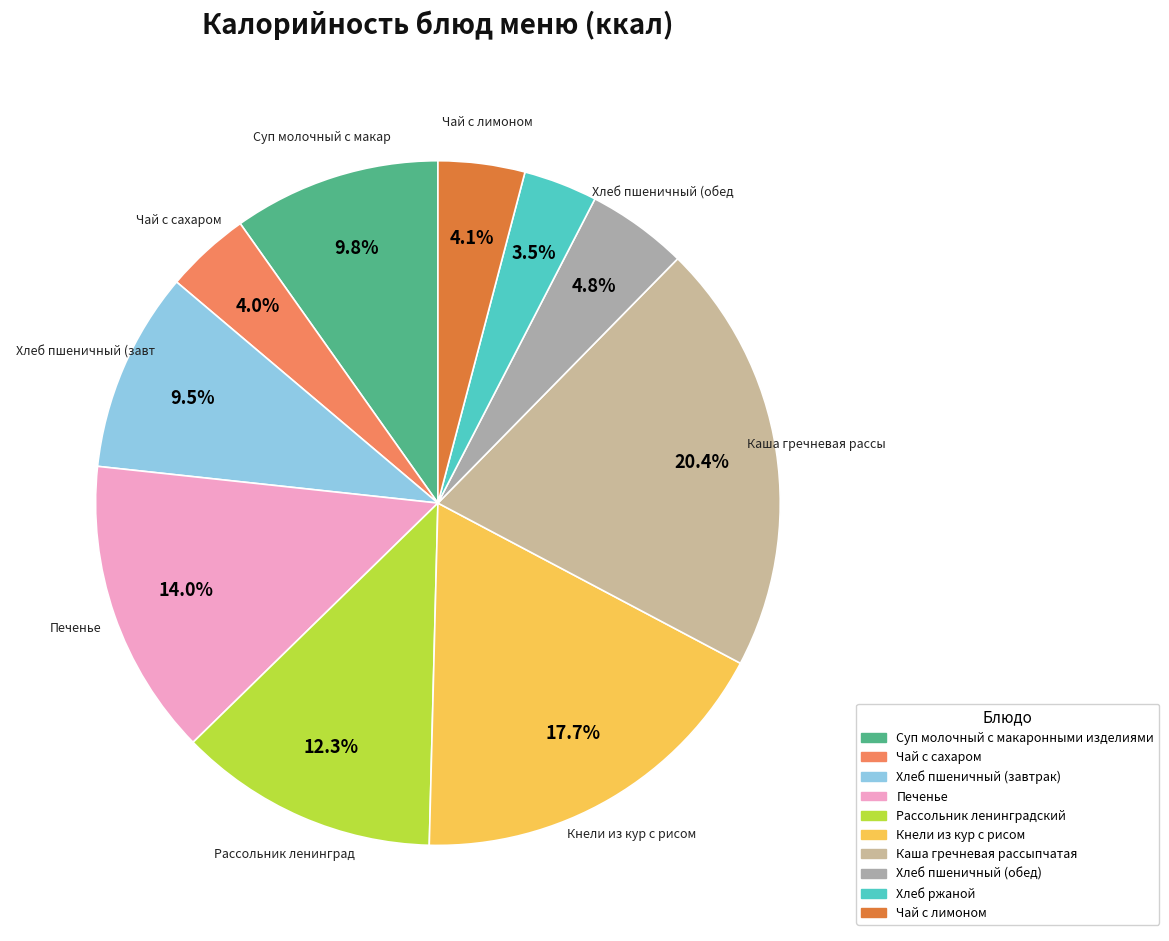

Count the number of slices in the pie.

10